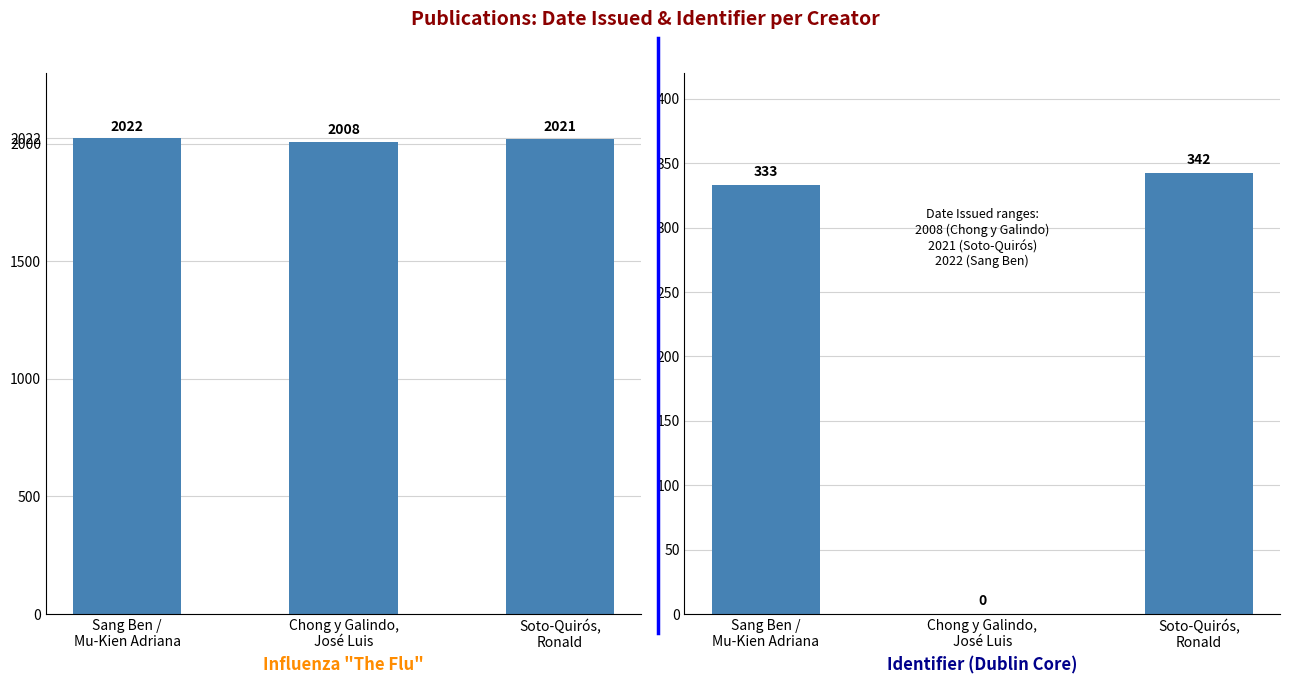

At how many categories does at least one series exceed 916?

3